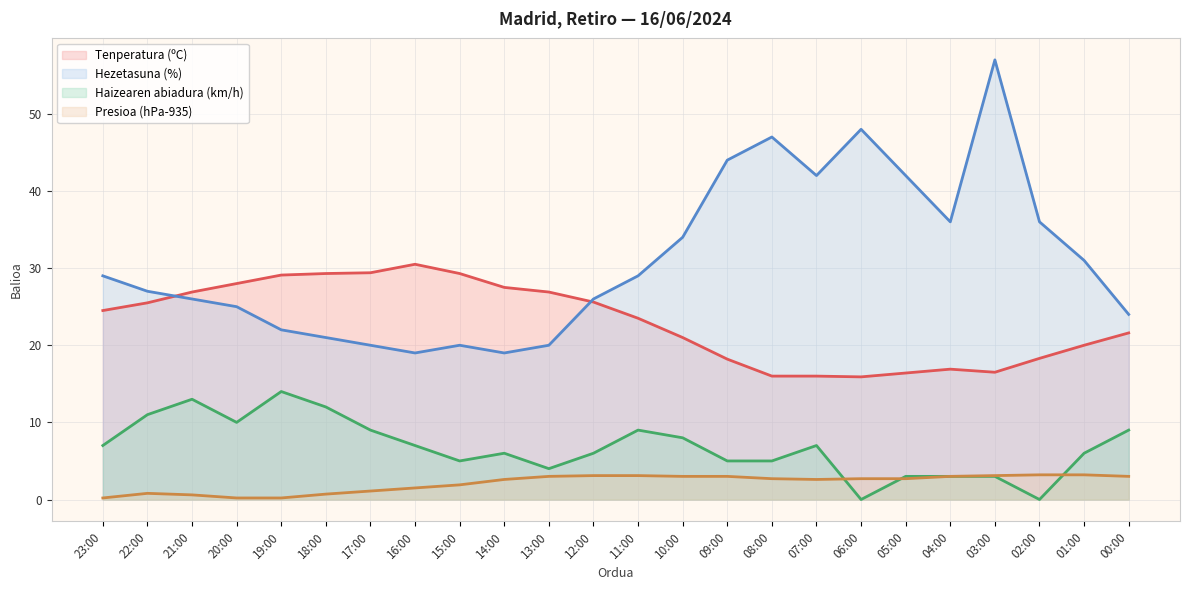

Which has a higher value, 10:00 or 21:00?

21:00